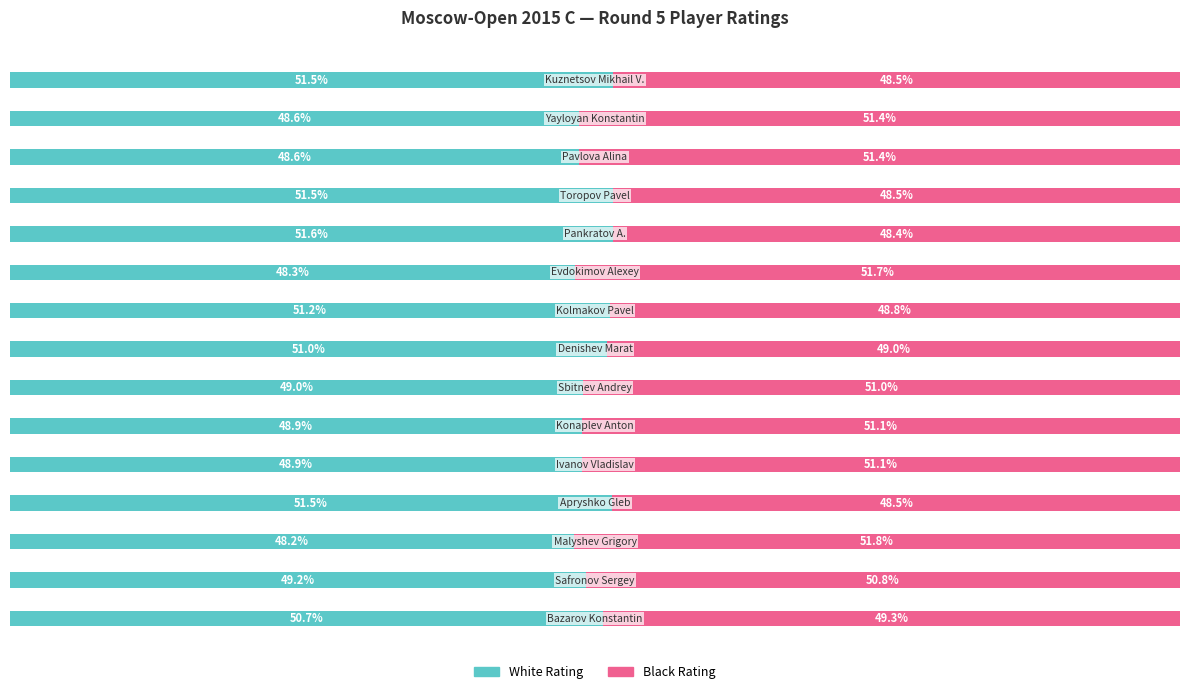

What are all the series names shown in the legend?

White Rating, Black Rating